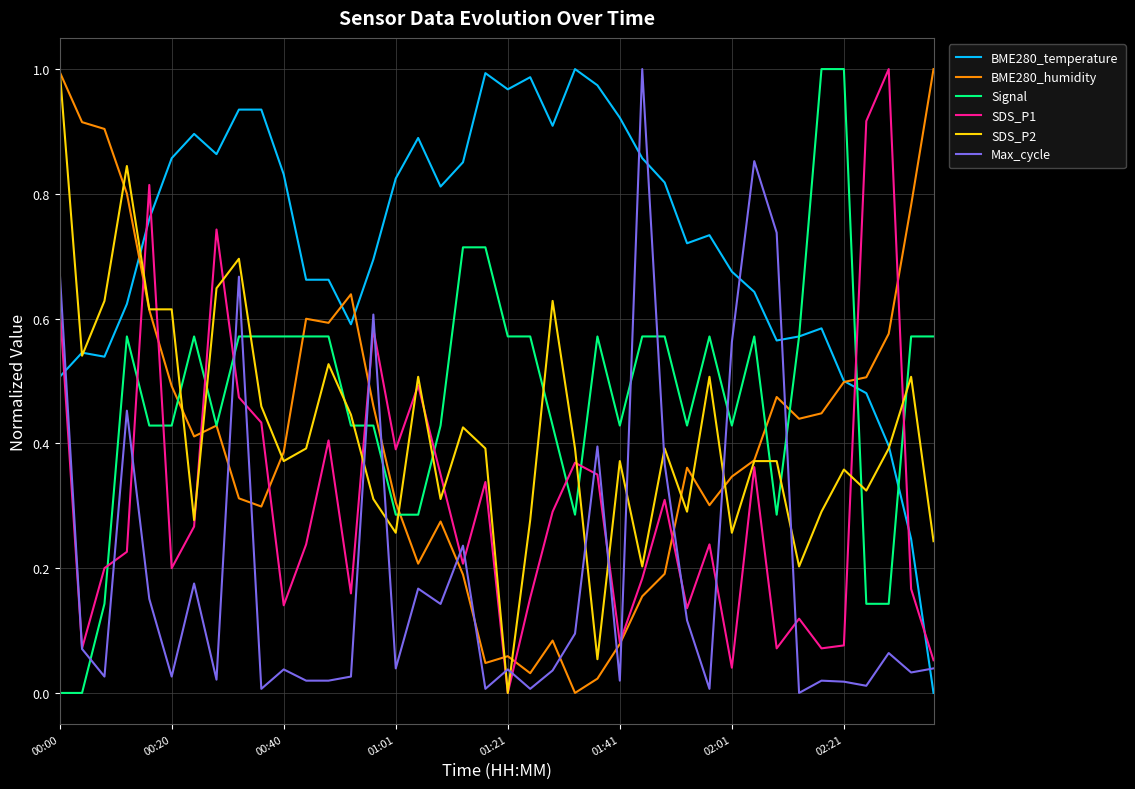

Which series has the largest total across all categories?

BME280_temperature